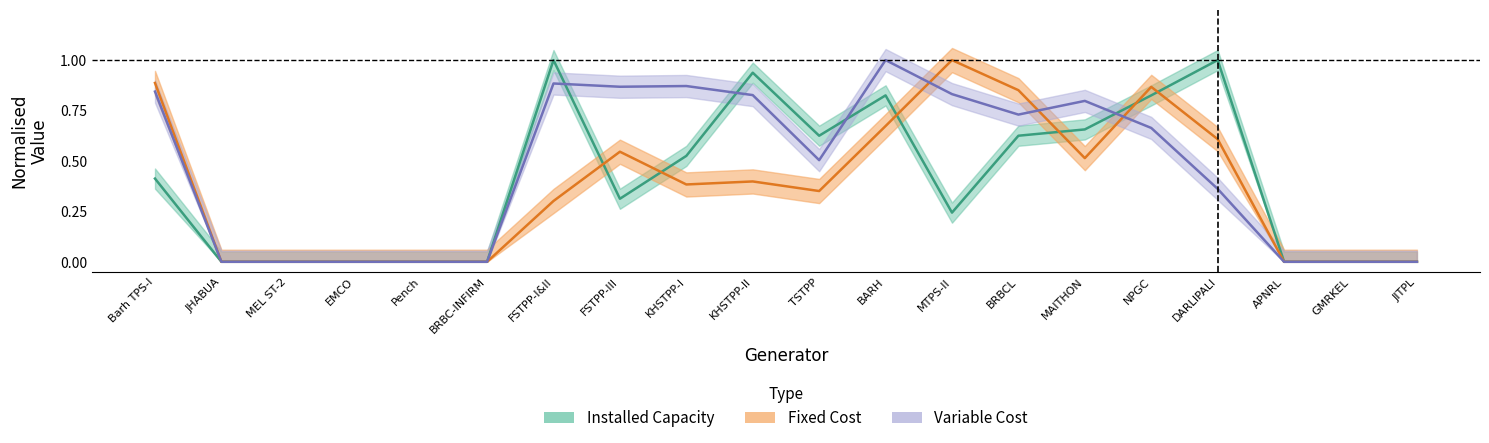

Reading left to right, what are all the values shown in this chart?

ic: Barh TPS-I=0.4	JHABUA=0.0	MEL ST-2=0.0	EMCO=0.0	Pench=0.0	BRBC-INFIRM=0.0	FSTPP-I&II=1.0	FSTPP-III=0.3	KHSTPP-I=0.5	KHSTPP-II=0.9	TSTPP=0.6	BARH=0.8	MTPS-II=0.2	BRBCL=0.6	MAITHON=0.7	NPGC=0.8	DARLIPALI=1.0	APNRL=0.0	GMRKEL=0.0	JITPL=0.0
fc: Barh TPS-I=0.9	JHABUA=0.0	MEL ST-2=0.0	EMCO=0.0	Pench=0.0	BRBC-INFIRM=0.0	FSTPP-I&II=0.3	FSTPP-III=0.5	KHSTPP-I=0.4	KHSTPP-II=0.4	TSTPP=0.4	BARH=0.7	MTPS-II=1.0	BRBCL=0.9	MAITHON=0.5	NPGC=0.9	DARLIPALI=0.6	APNRL=0.0	GMRKEL=0.0	JITPL=0.0
vc: Barh TPS-I=0.8	JHABUA=0.0	MEL ST-2=0.0	EMCO=0.0	Pench=0.0	BRBC-INFIRM=0.0	FSTPP-I&II=0.9	FSTPP-III=0.9	KHSTPP-I=0.9	KHSTPP-II=0.8	TSTPP=0.5	BARH=1.0	MTPS-II=0.8	BRBCL=0.7	MAITHON=0.8	NPGC=0.7	DARLIPALI=0.4	APNRL=0.0	GMRKEL=0.0	JITPL=0.0